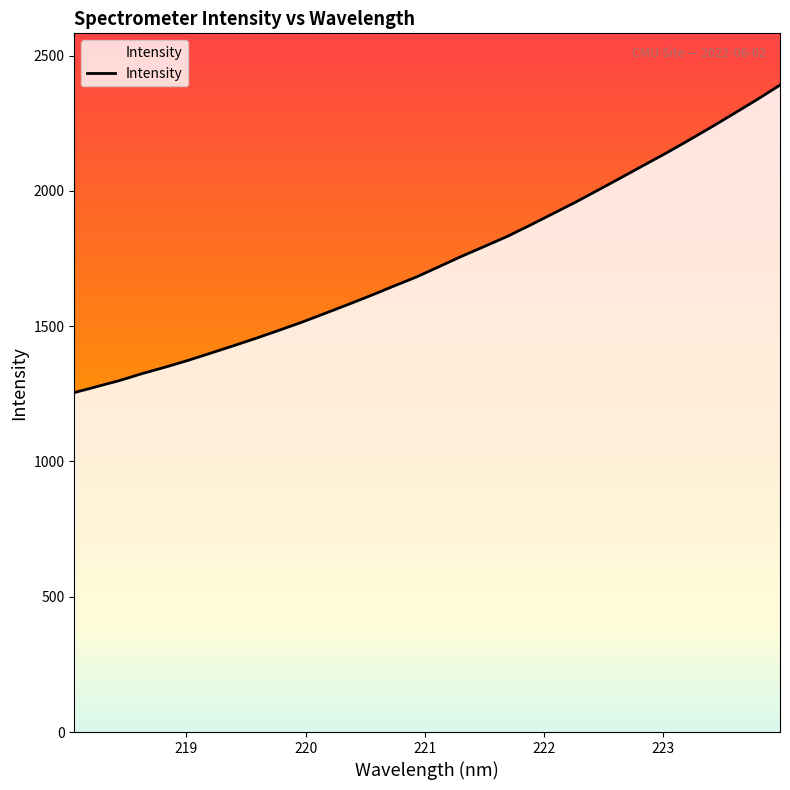

True or false: the data has more than 2 interior local peaks.

False